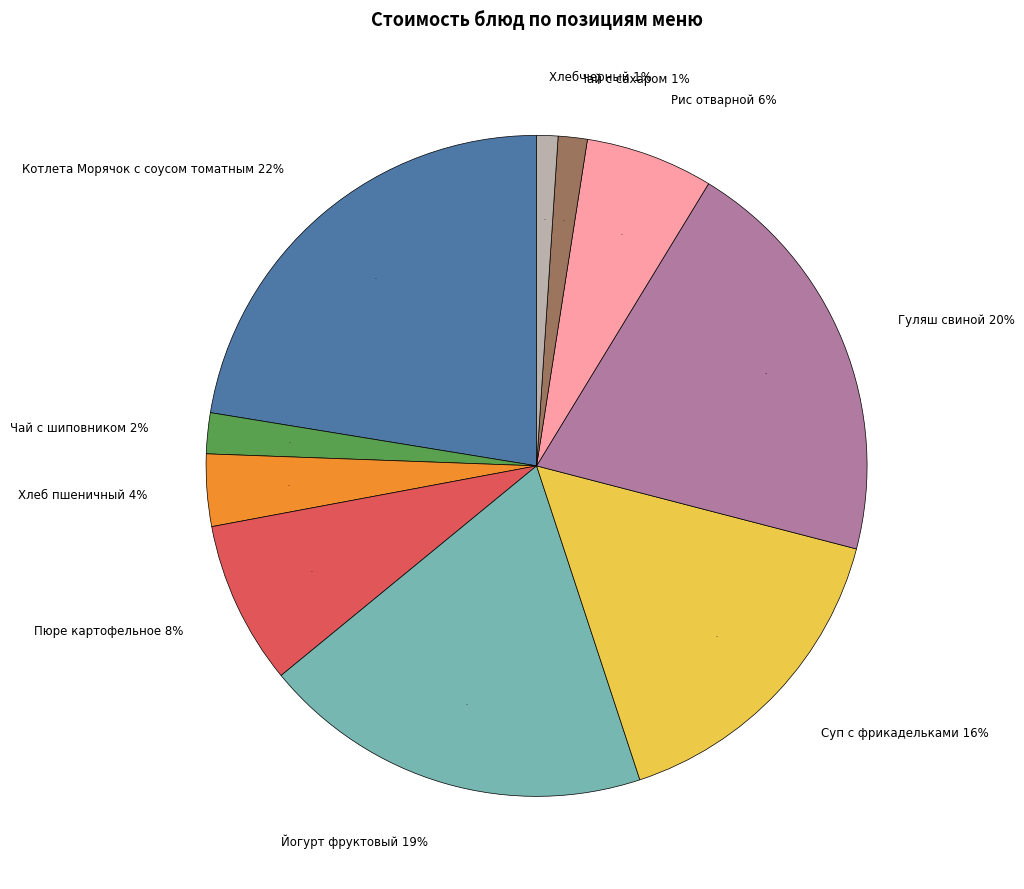

What percentage do Гуляш свиной and Котлета Морячок с соусом томатным together represent?

42.8%